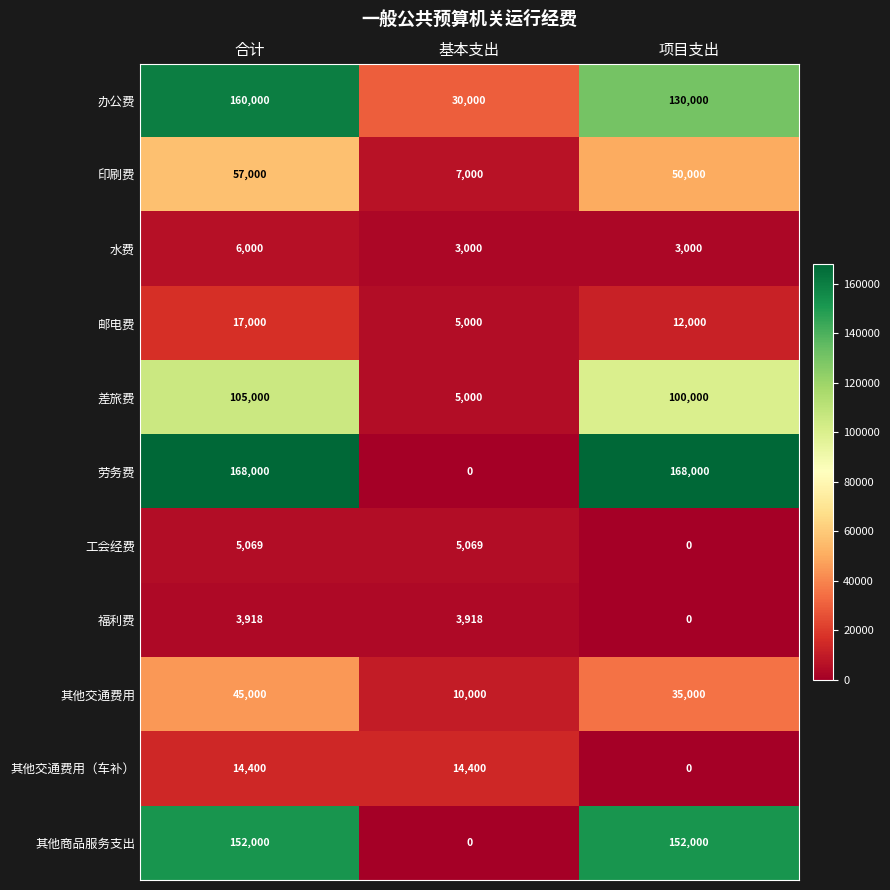

The value of 办公费 at 项目支出 is 27977. True or false?

False